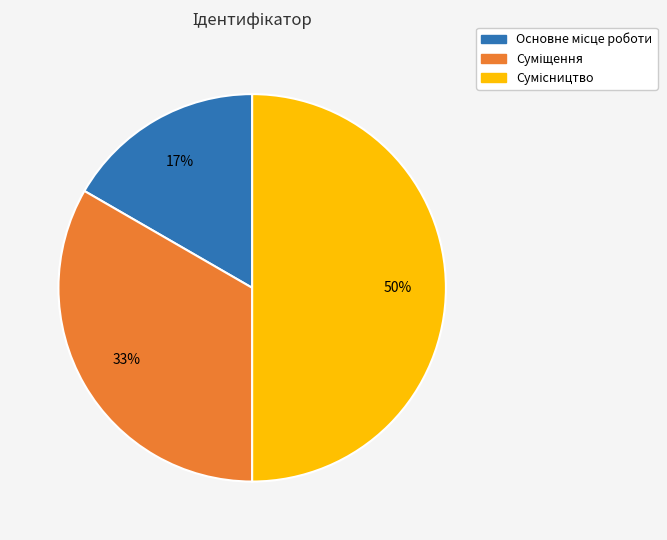

To the nearest percent, what is the difference between the largest and smallest slice percentages?

33%